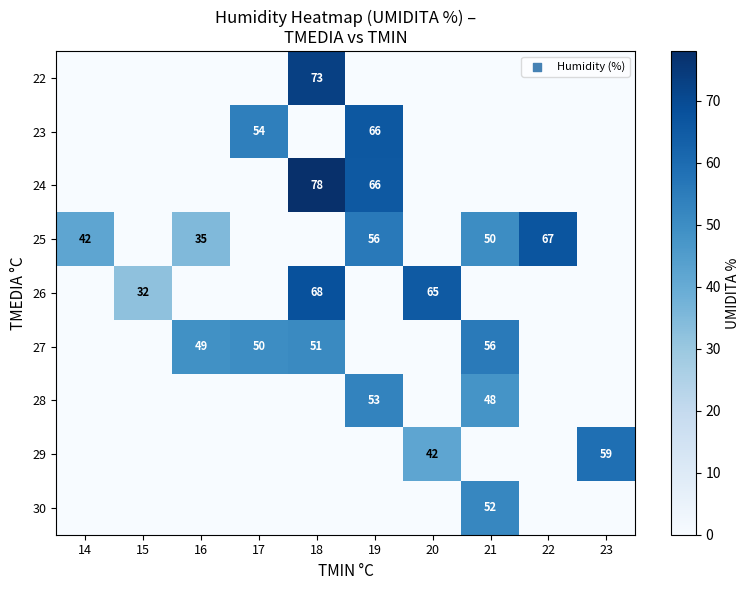

Is the value of 23 at 19 greater than the value of 25 at 16?

Yes